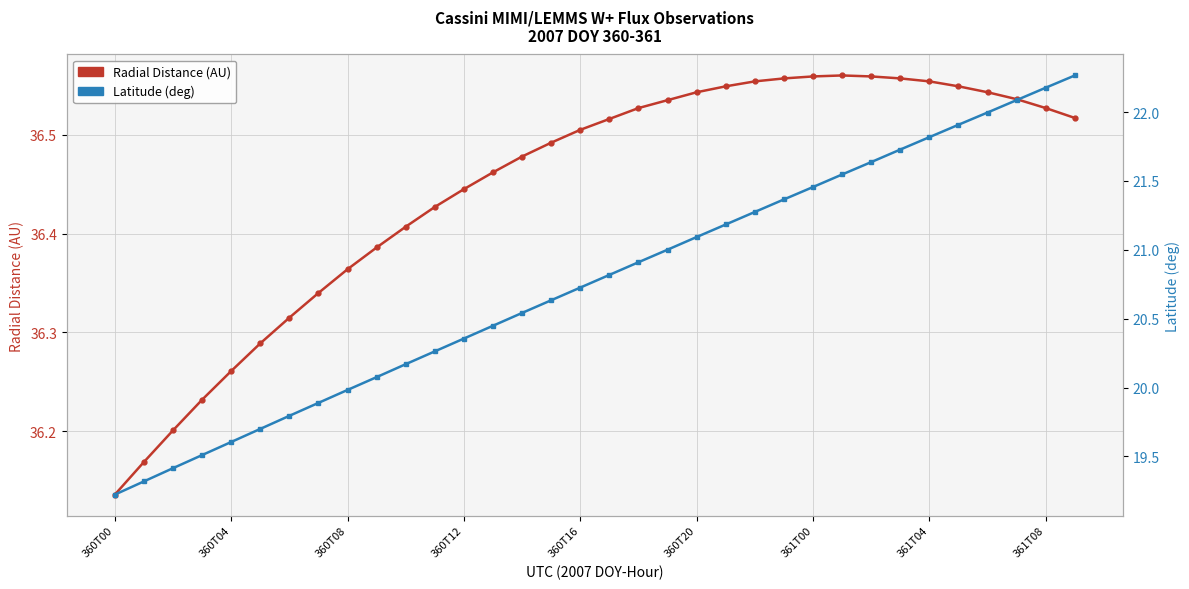

What is the value of the Latitude point at the 33rd from the left?

22.2